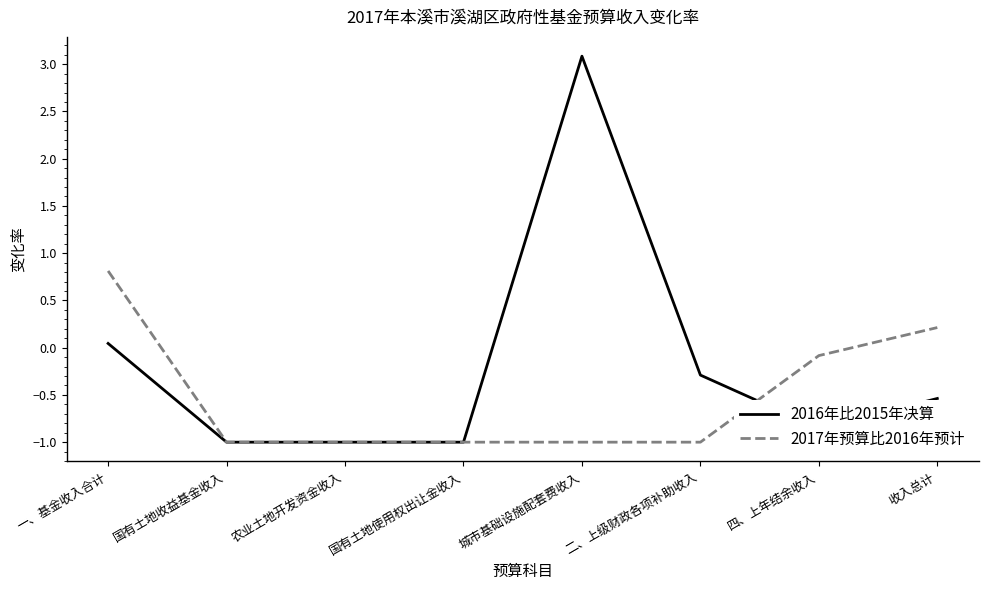

At which label is 2016年比2015年决算 closest to 1?

一、基金收入合计